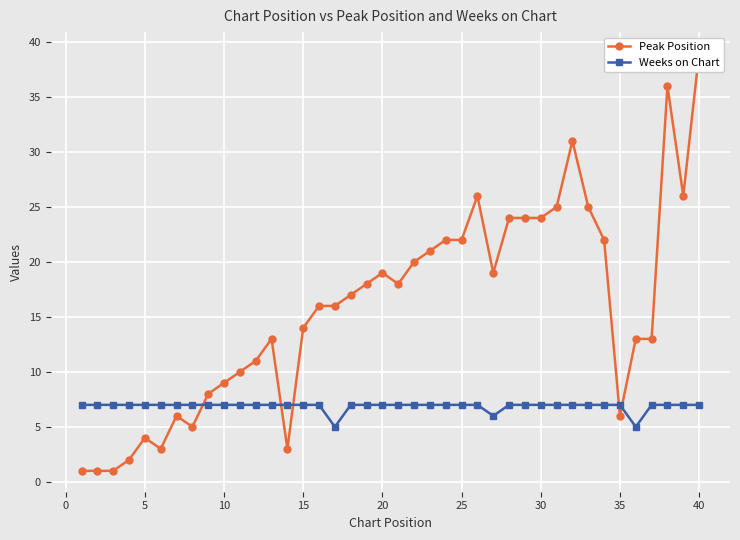

In Weeks on Chart, how many points are lower than both neighbors (excluding endpoints)?

3